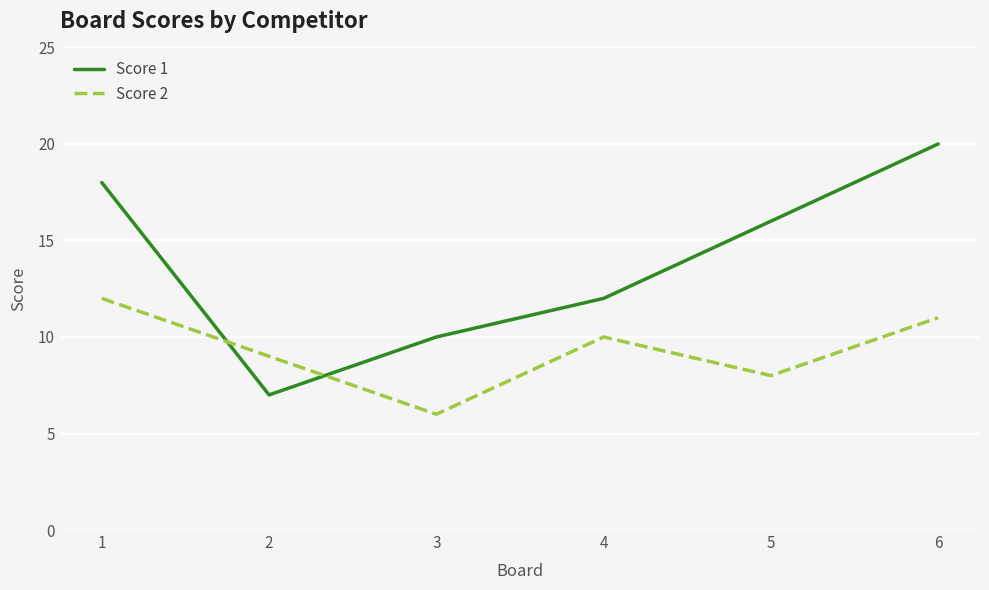

How many categories are shown in the chart?

6